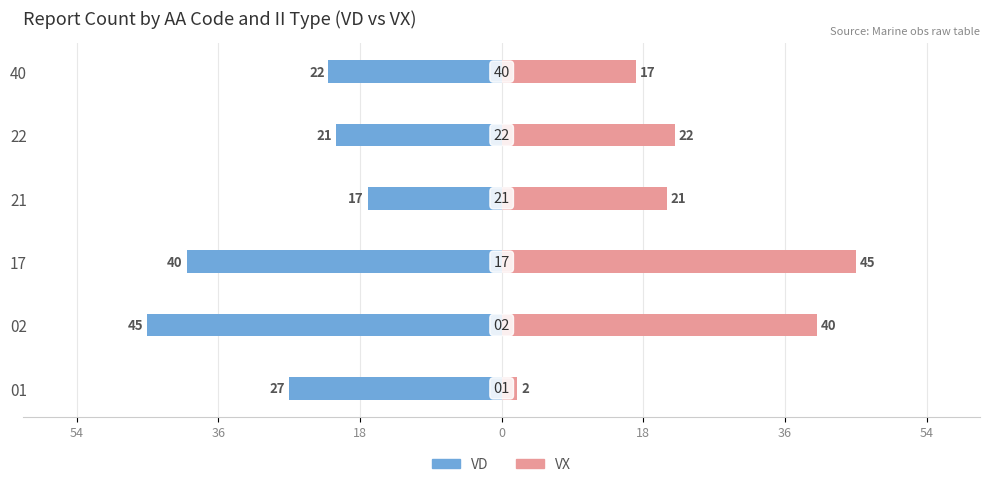

Reading left to right, what are all the values shown in this chart?

VD: -27	-45	-40	-17	-21	-22
VX: 2	40	45	21	22	17